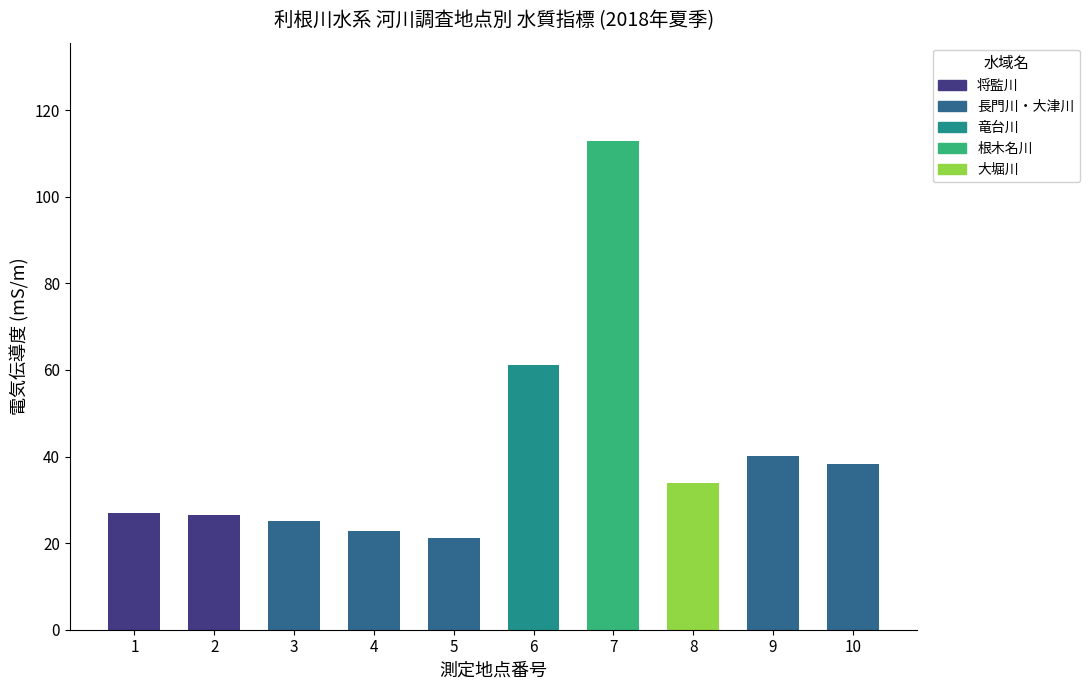

What is the smallest value displayed?

21.3